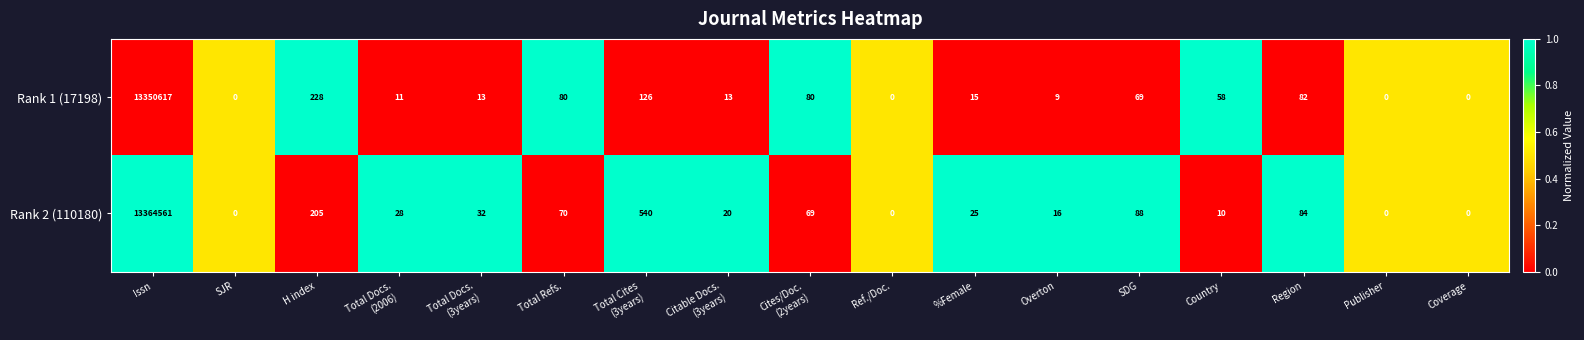

The value of Rank 2 (110180) at Publisher is 4694548. True or false?

False